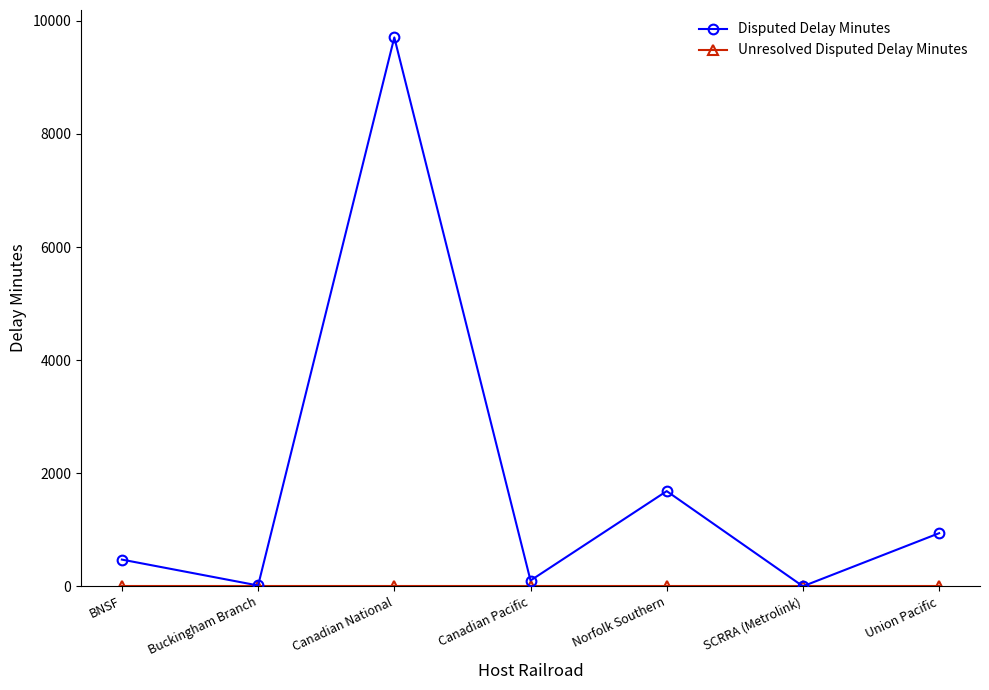

At which category does Disputed Delay Minutes reach its first local peak?

Canadian National